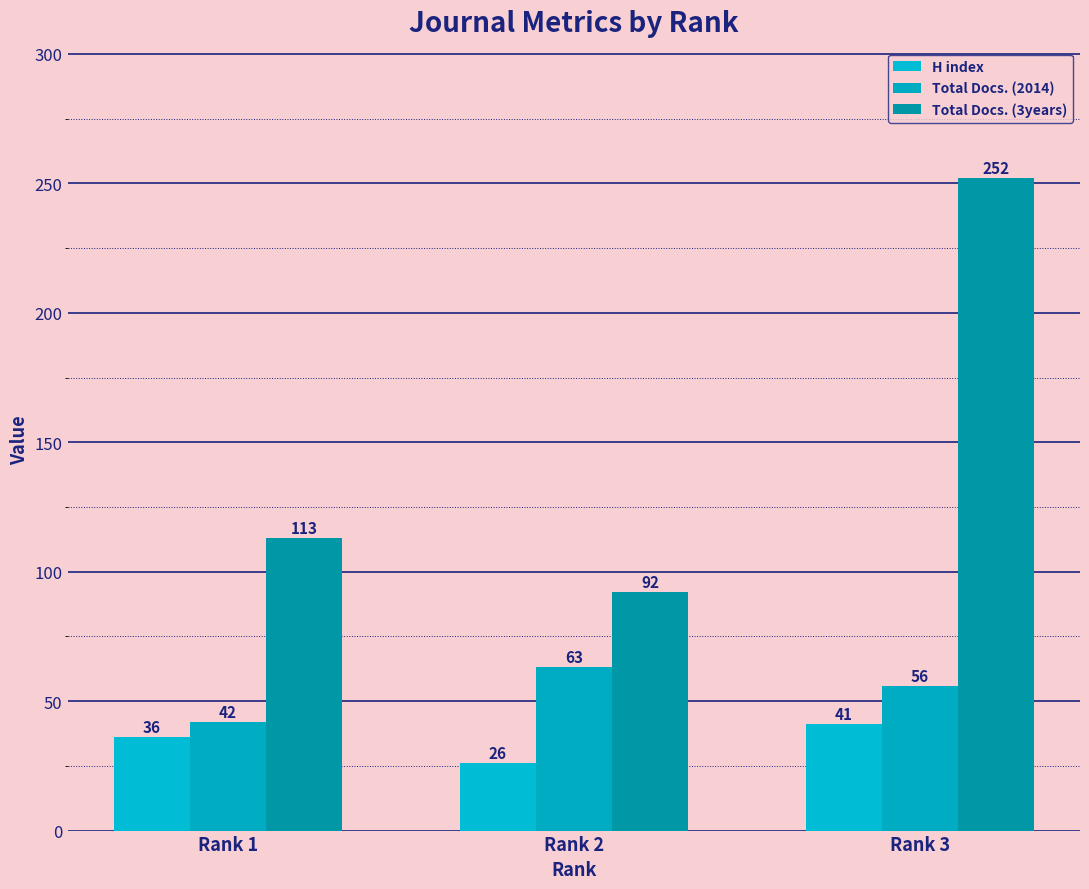

At which label does Total Docs. (2014) reach its minimum?

Rank 1